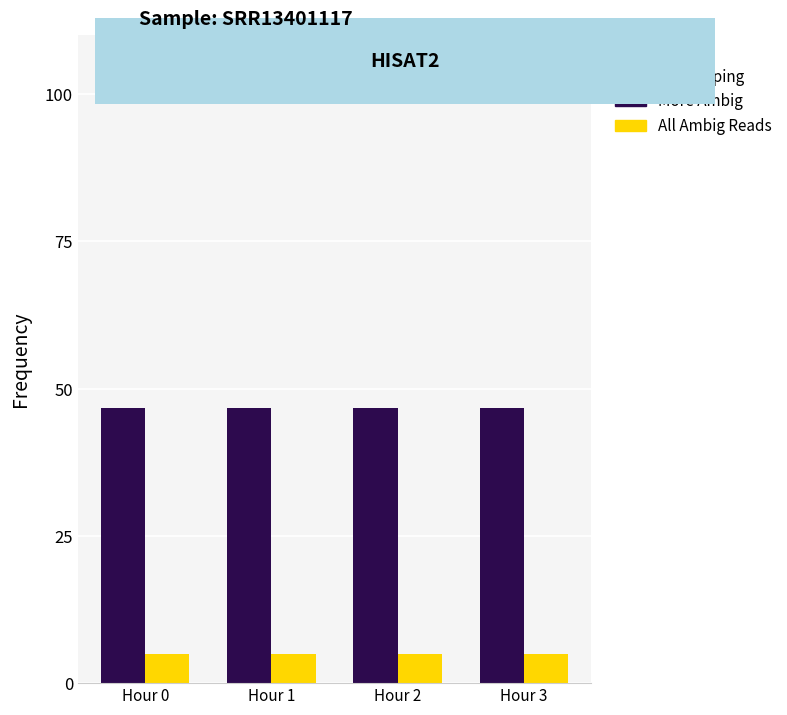

What is the total value across all series at Hour 0?

51.8